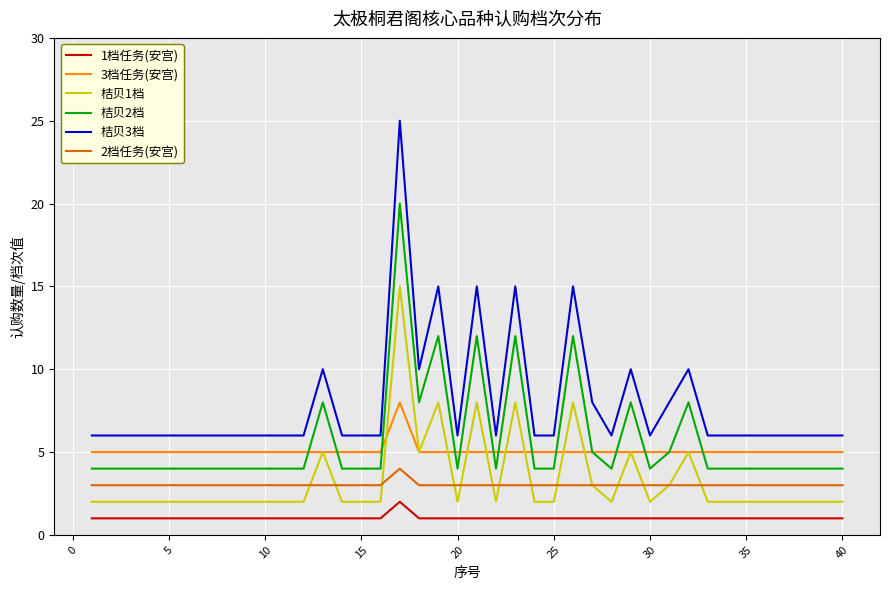

Which series has the largest total across all categories?

桔贝3档